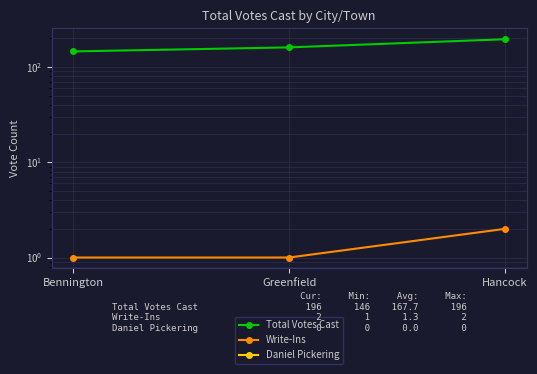

What is the label of the 1st point from the left?

Bennington